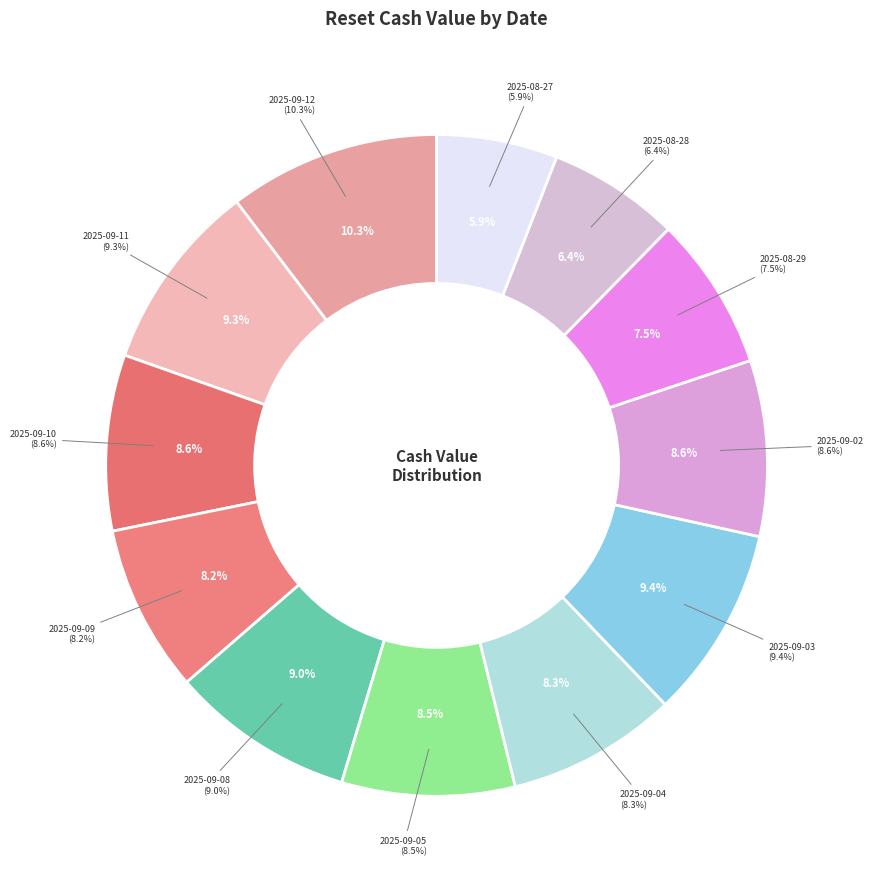

Does any single category account for the majority?

No